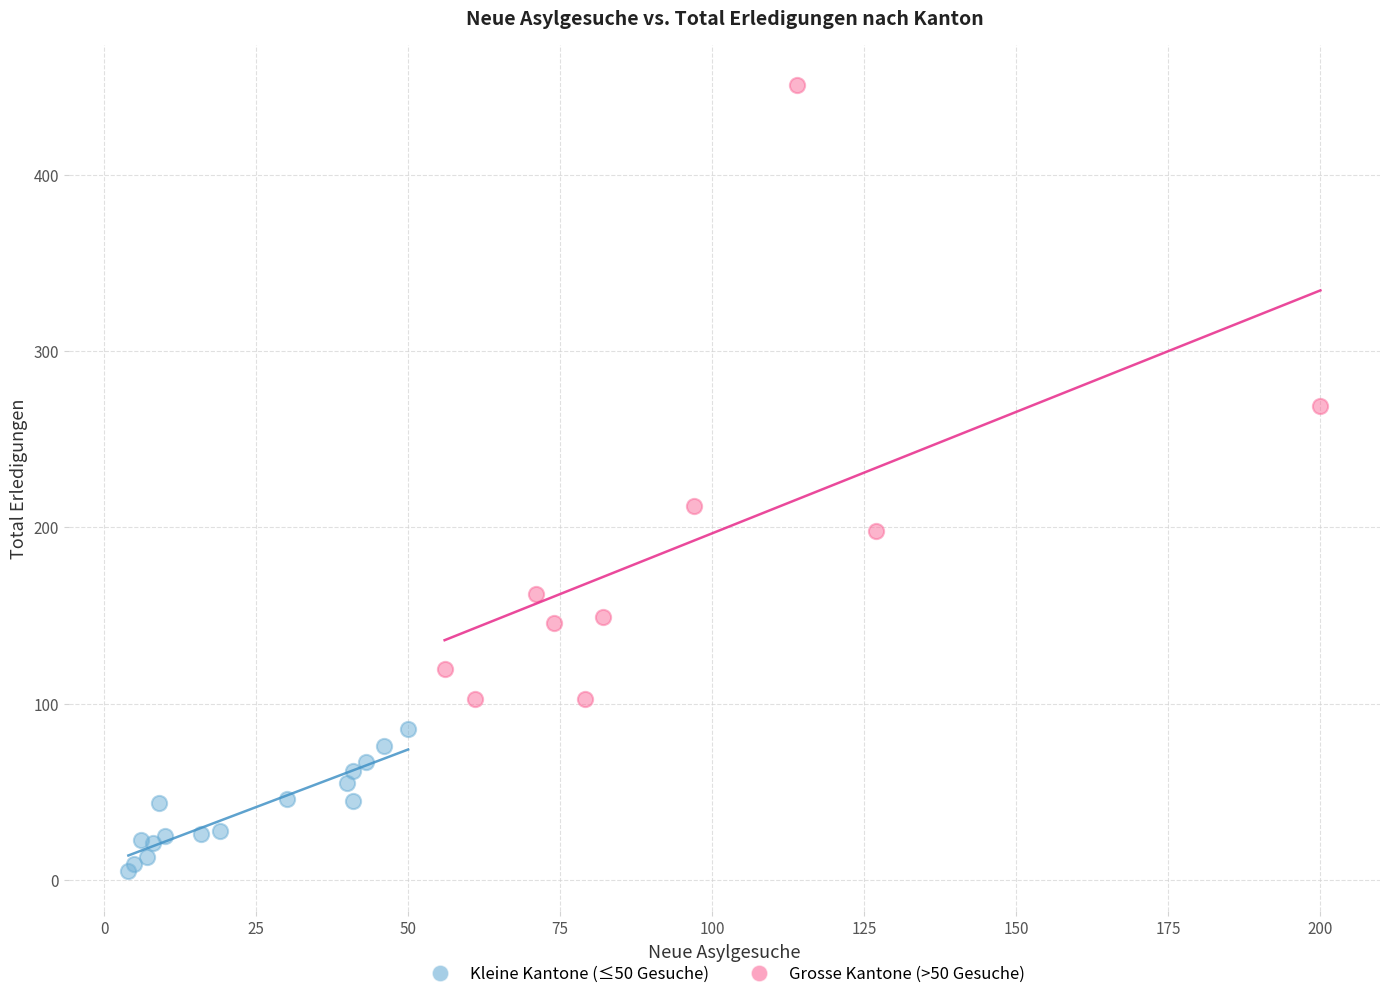

Which series reaches the maximum Y coordinate?

Grosse Kantone (>50 Gesuche)